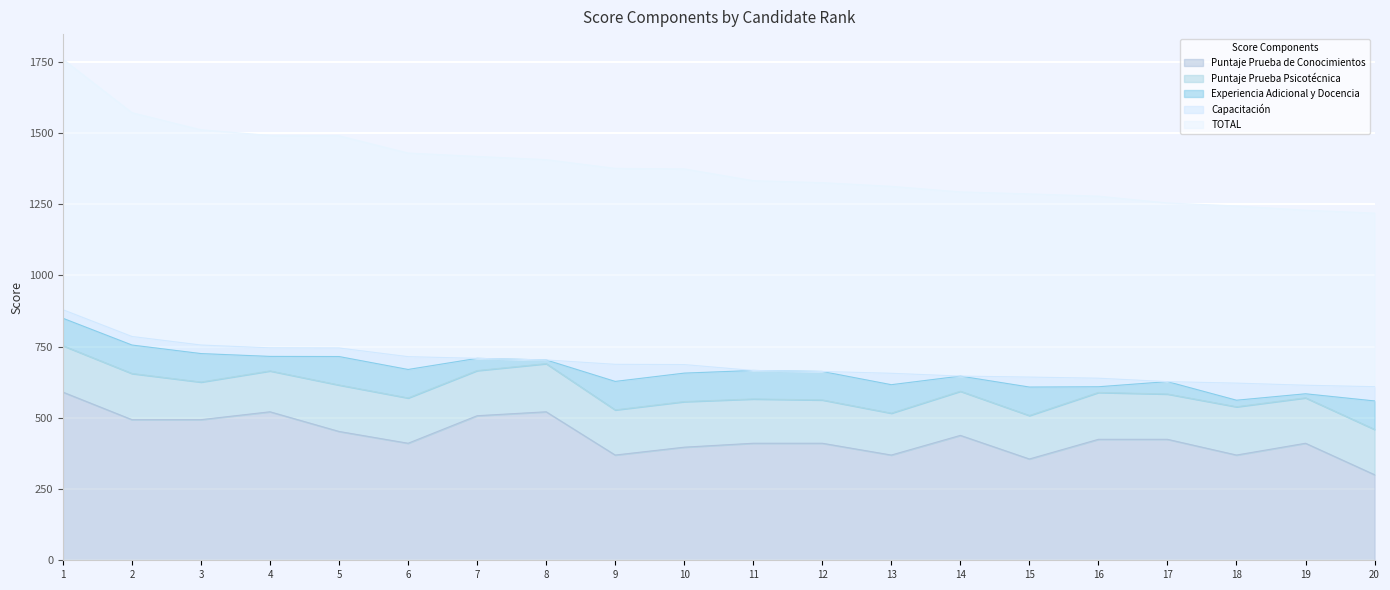

At how many categories does at least one series exceed 755?

3